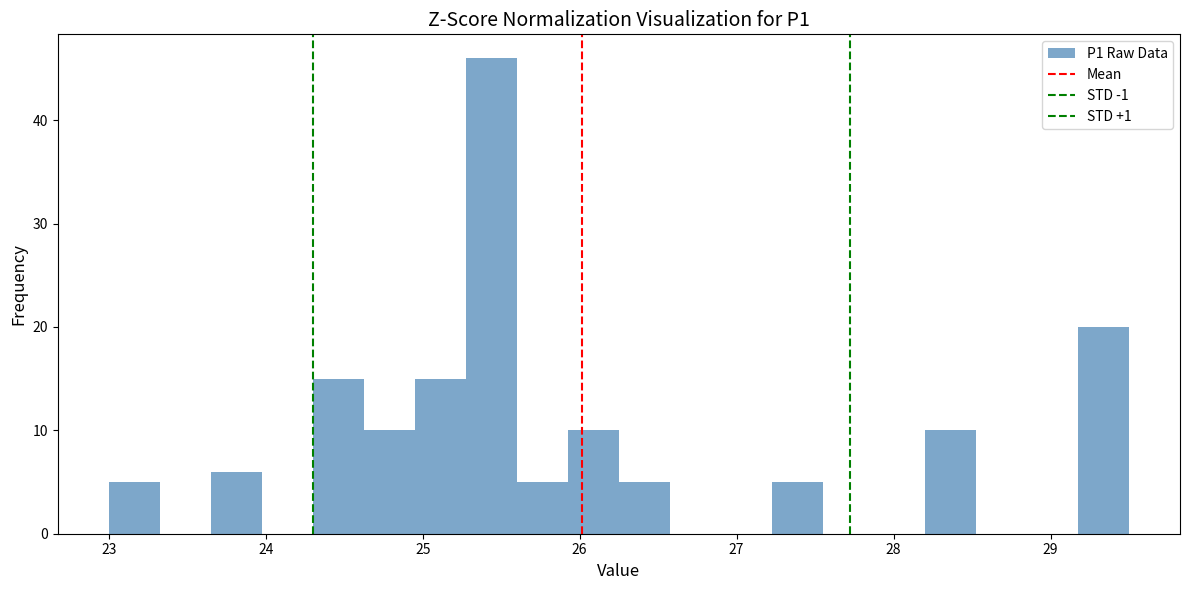

Read against the x-axis, roughly where is the centre of the tallest bar?

25.4